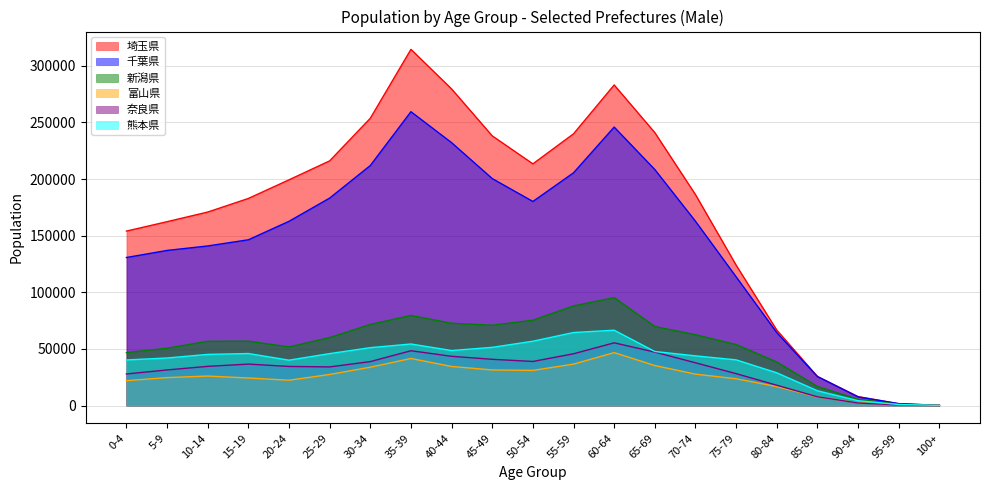

What is the minimum value for 奈良県?

31